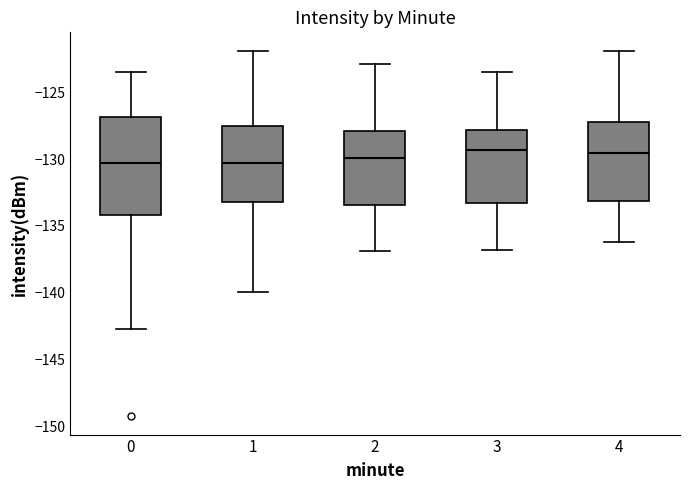

Reading left to right, transcribe this box plot: for each box, give where its median line is, the range the box spans, and where its two whiskers end, as read against the y-axis. The values are not printed on the chart, so give them approximately, as read against the axis.

0: median -130.5, box -134.0 to -127.0, whiskers -142.5 to -123.5
1: median -130.5, box -133.0 to -127.5, whiskers -140.0 to -122.0
2: median -130.0, box -133.5 to -128.0, whiskers -137.0 to -123.0
3: median -129.5, box -133.5 to -128.0, whiskers -137.0 to -123.5
4: median -129.5, box -133.0 to -127.0, whiskers -136.0 to -122.0